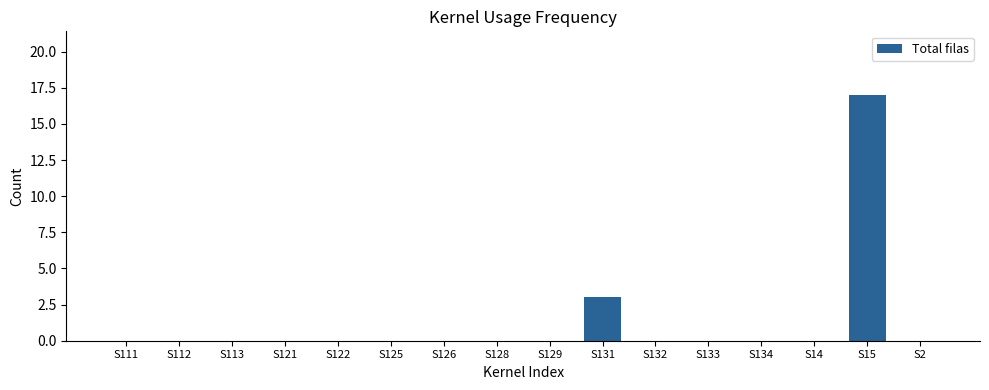

How many distinct data groups are displayed?

1